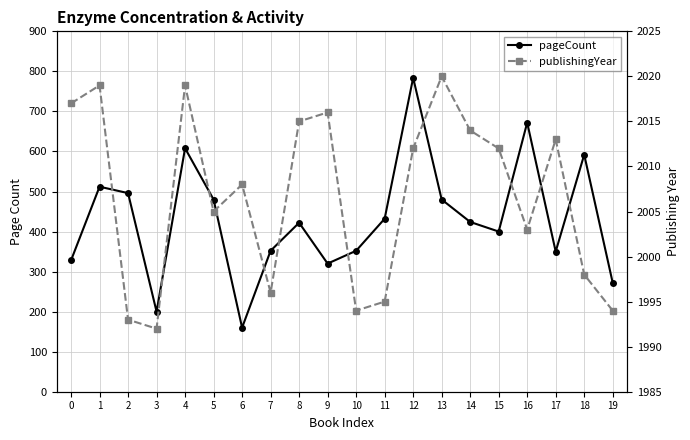

Is this an area chart (filled region under the line)?

No